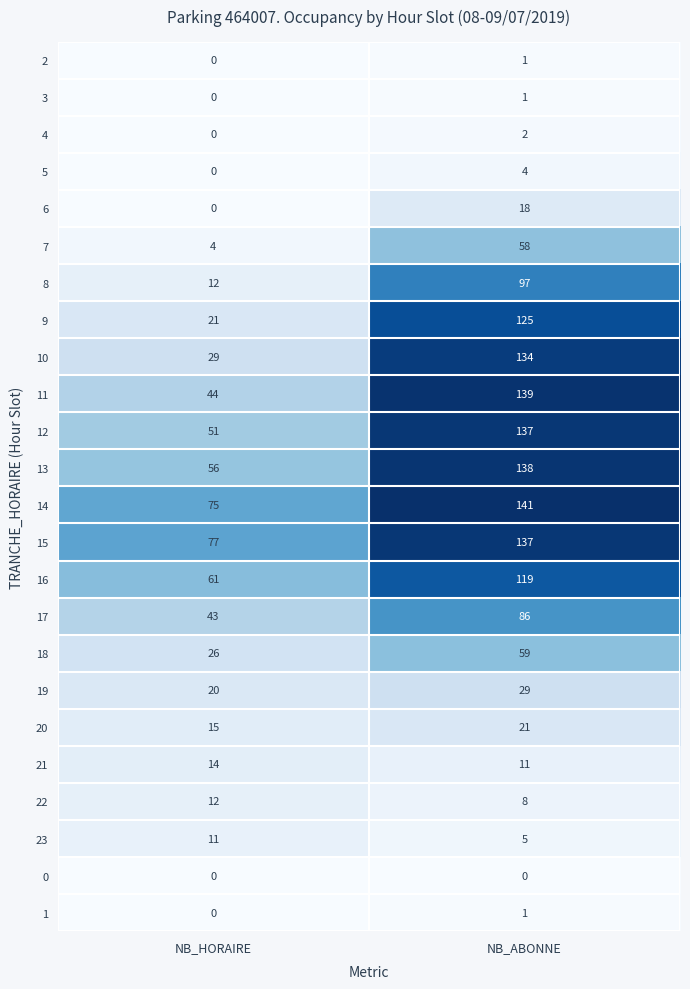

At which category is the sum across all series the highest?

NB_ABONNE